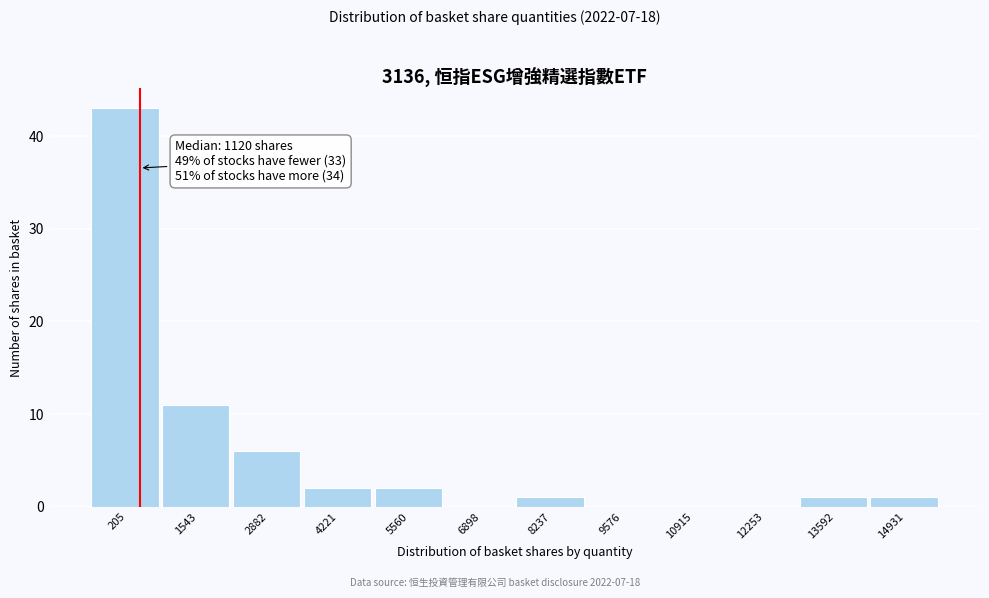

Reading left to right, transcribe all the data shown in this chart.

205=43	1543=11	2882=6	4221=2	5560=2	6898=0	8237=1	9576=0	10915=0	12253=0	13592=1	14931=1